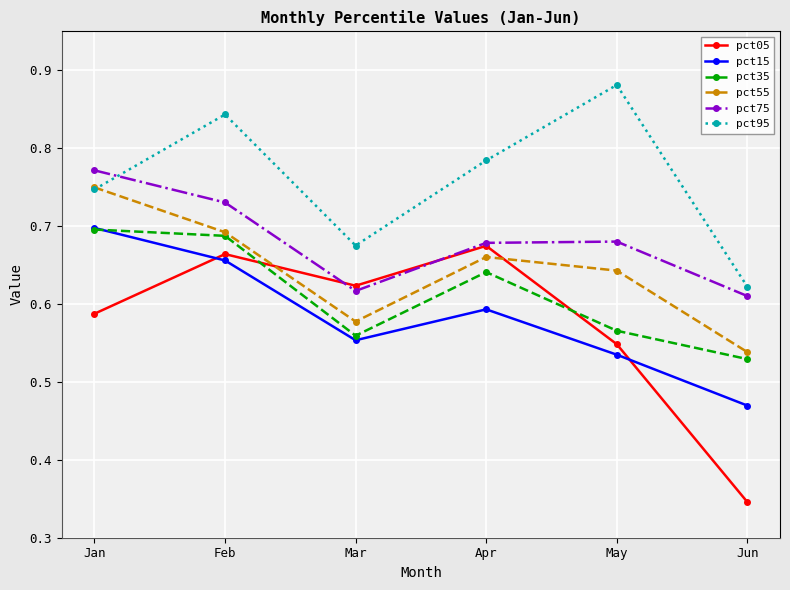

Which series has the largest range (max minus min)?

pct05